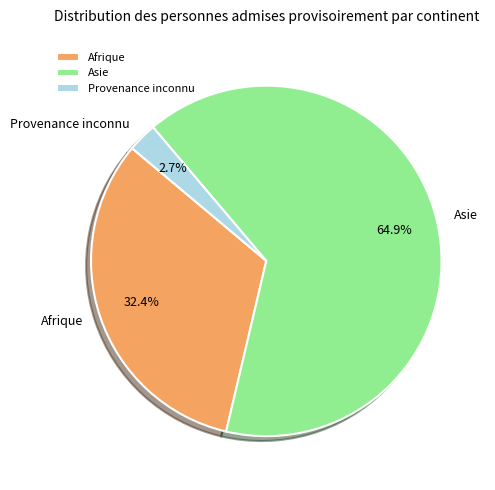

Count the number of slices in the pie.

3